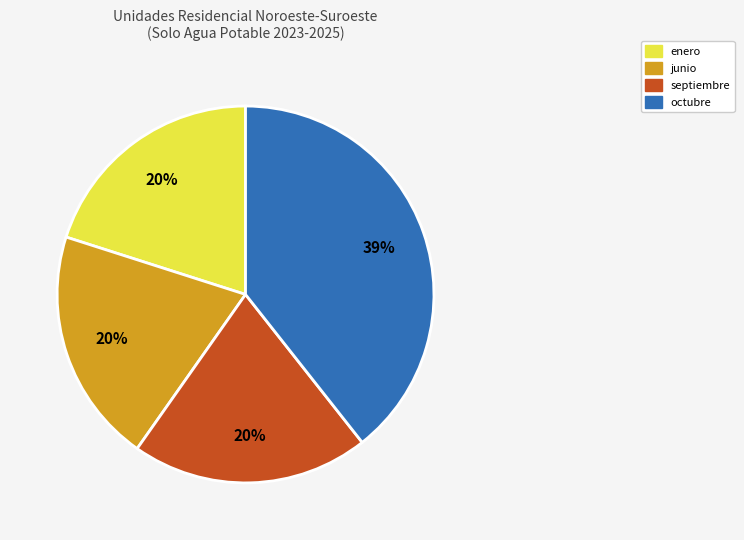

Does octubre account for over 50% of the chart?

No